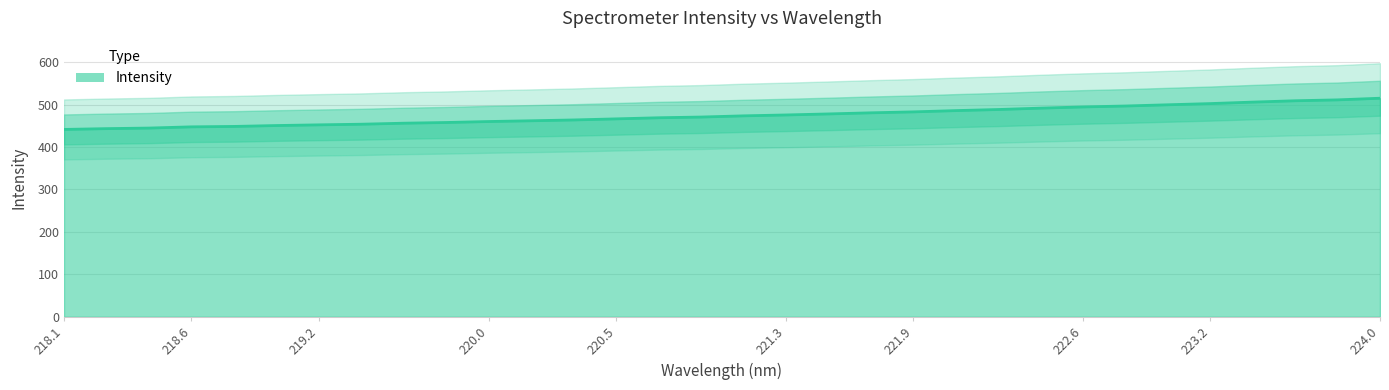

True or false: Intensity has a value of 313.4 at 219.2.

False